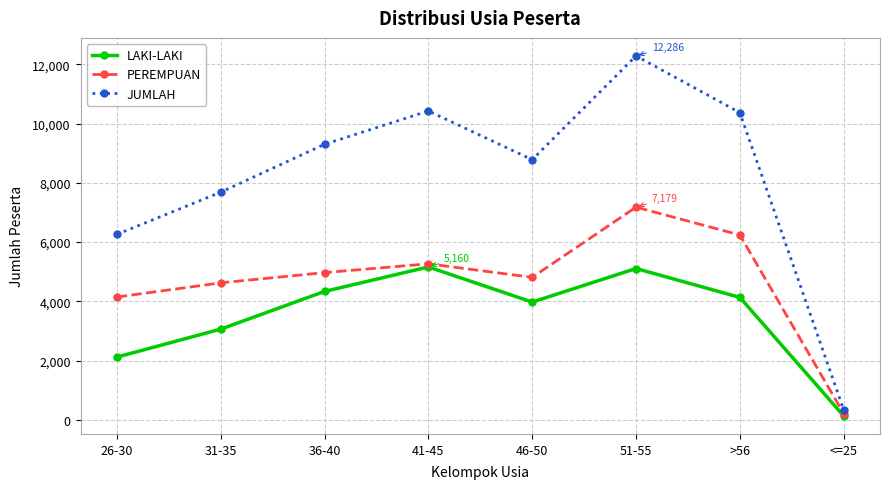

What is the average value of the JUMLAH series?

8181